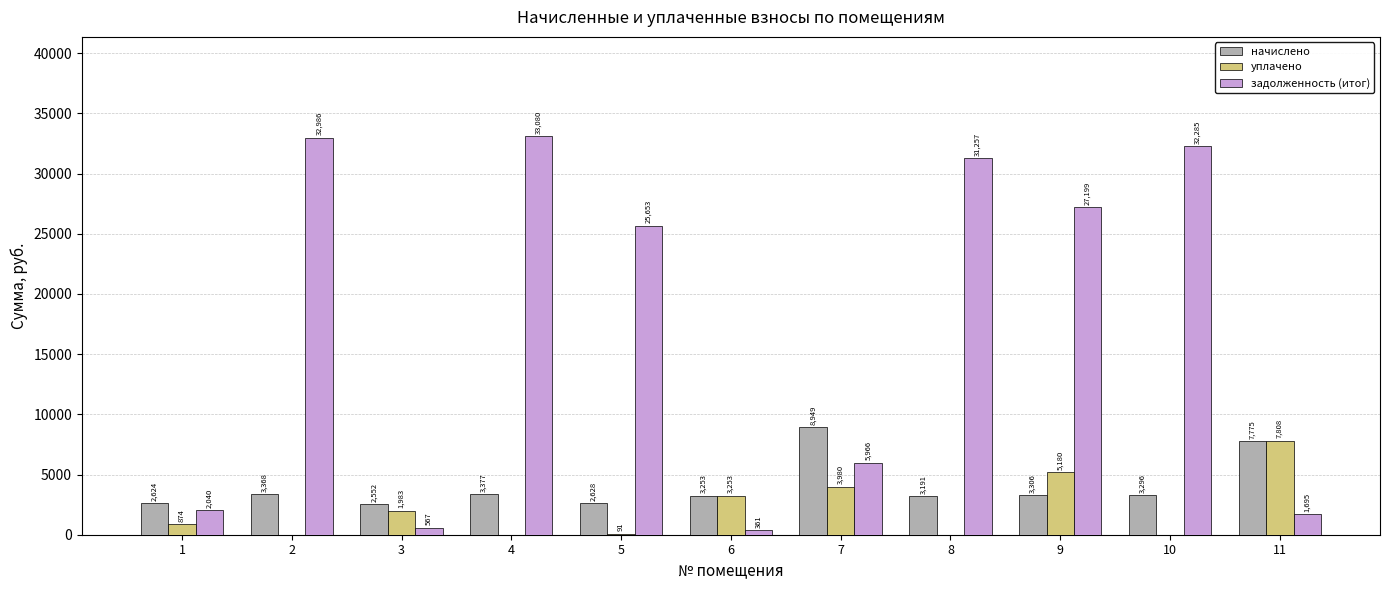

How many data points does each series have?

11